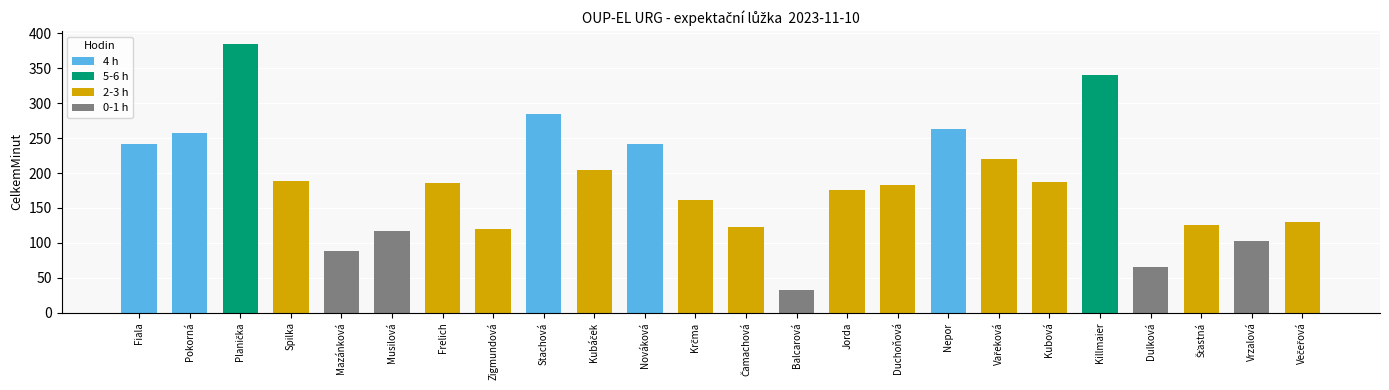

Is it true that the value at Vrzalová is 66?

False